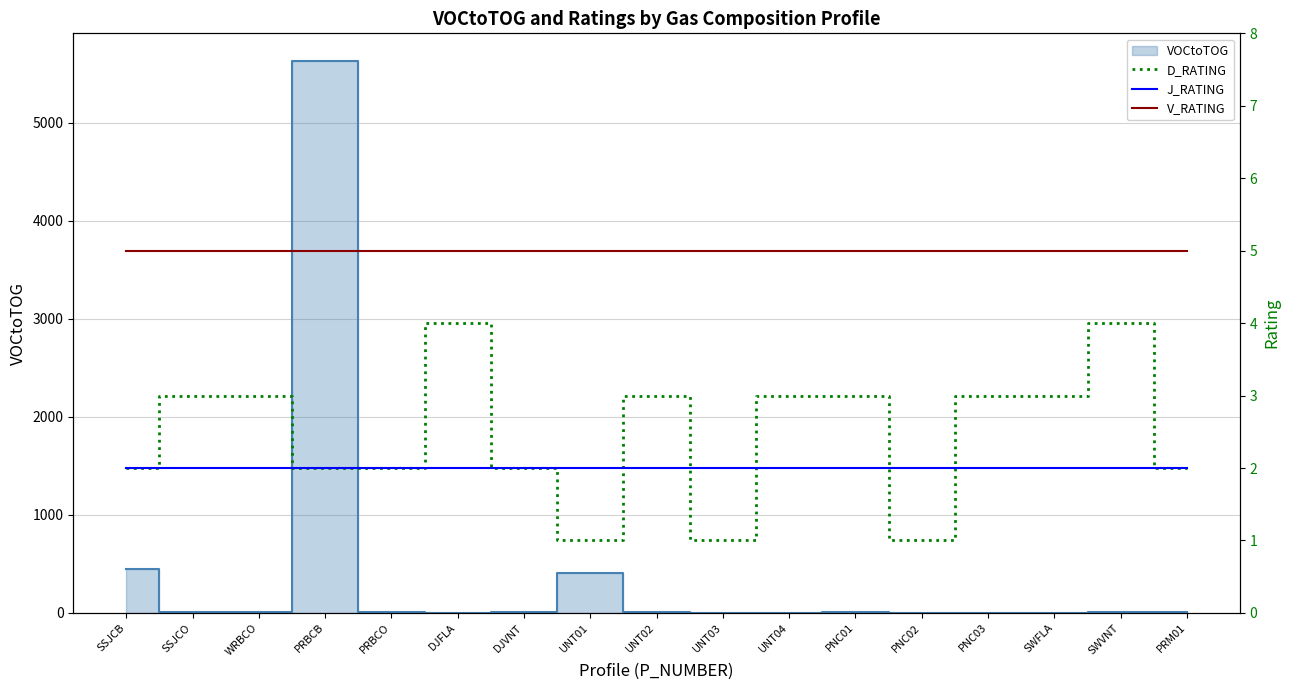

Does the chart display data point markers on the line(s)?

No